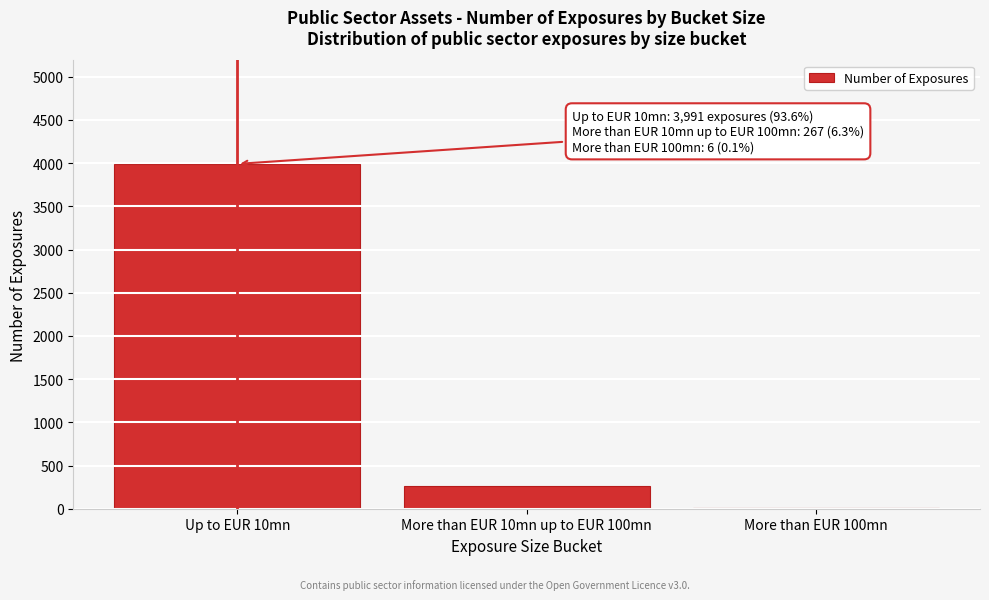

Reading left to right, list all the values displayed in this chart.

Up to EUR 10mn=3991	More than EUR 10mn up to EUR 100mn=267	More than EUR 100mn=6